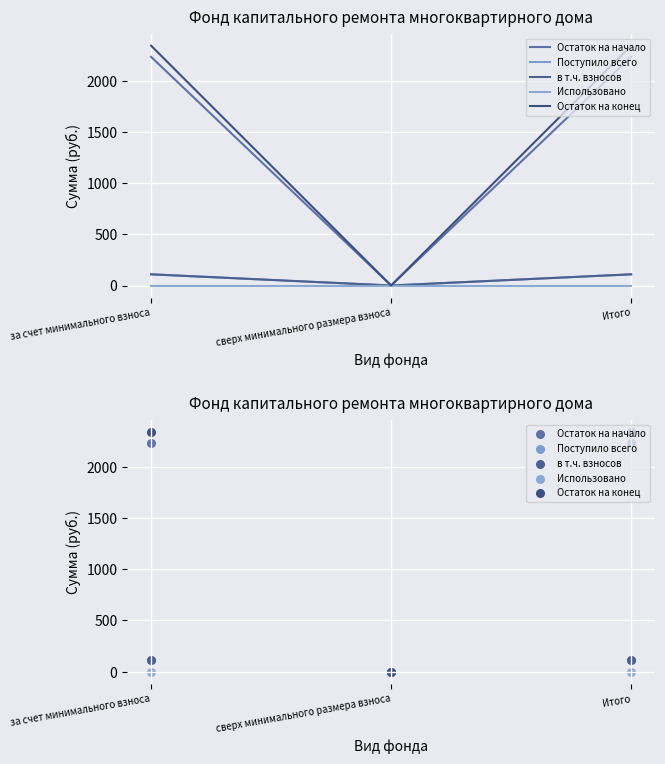

Which series has the largest total across all categories?

Остаток на конец